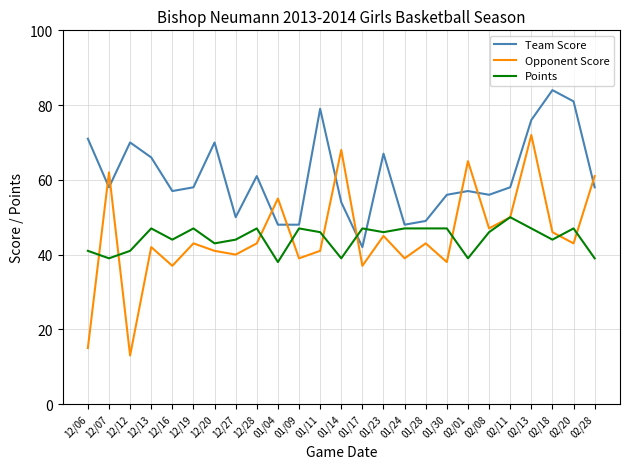

Where does the Points series first go above 46?

12/13